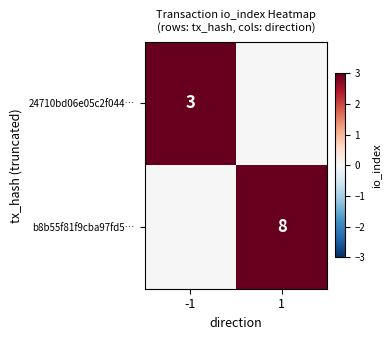

The value of 24710bd06e05c2f044… at -1 is 4. True or false?

False